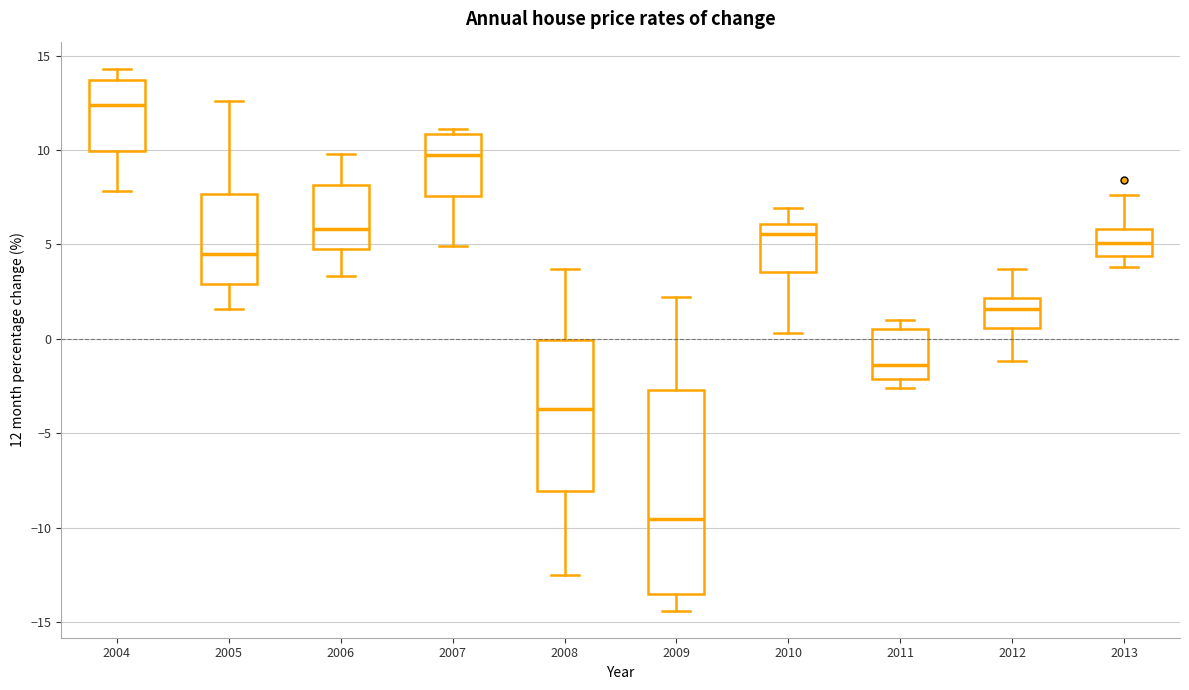

Which box's median line is the lowest?

2009